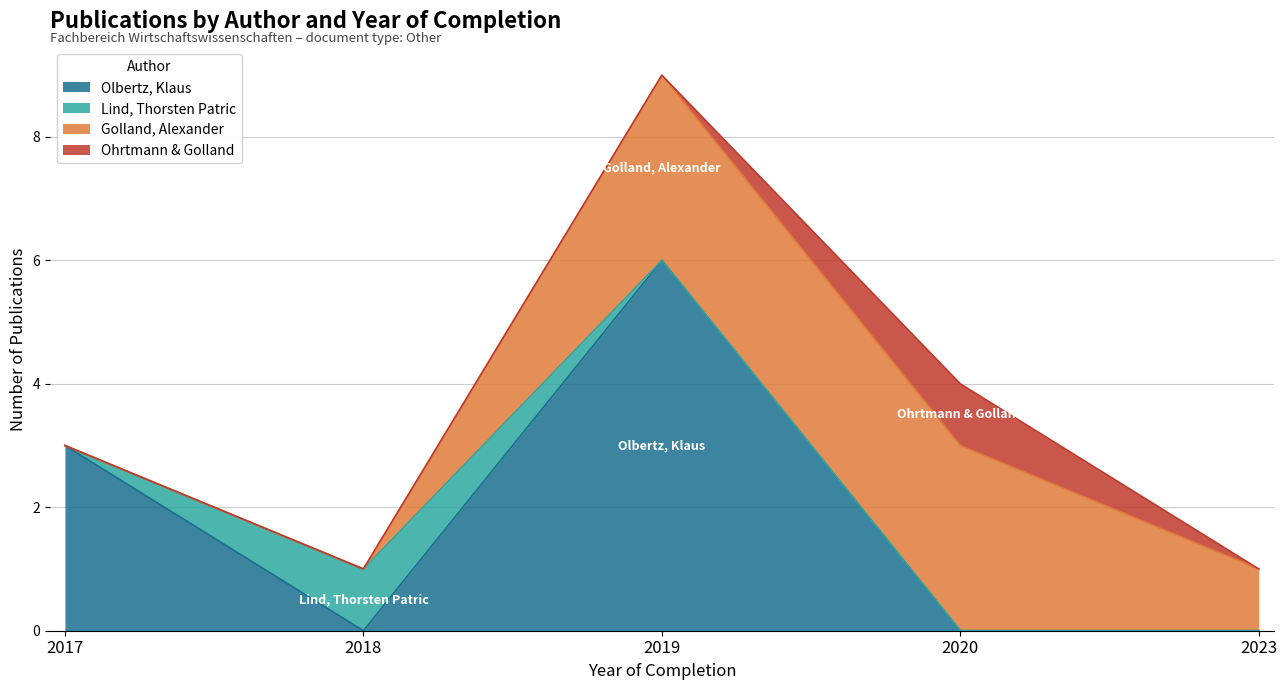

Is the value of Ohrtmann & Golland at 2017 greater than the value of Olbertz, Klaus at 2018?

No